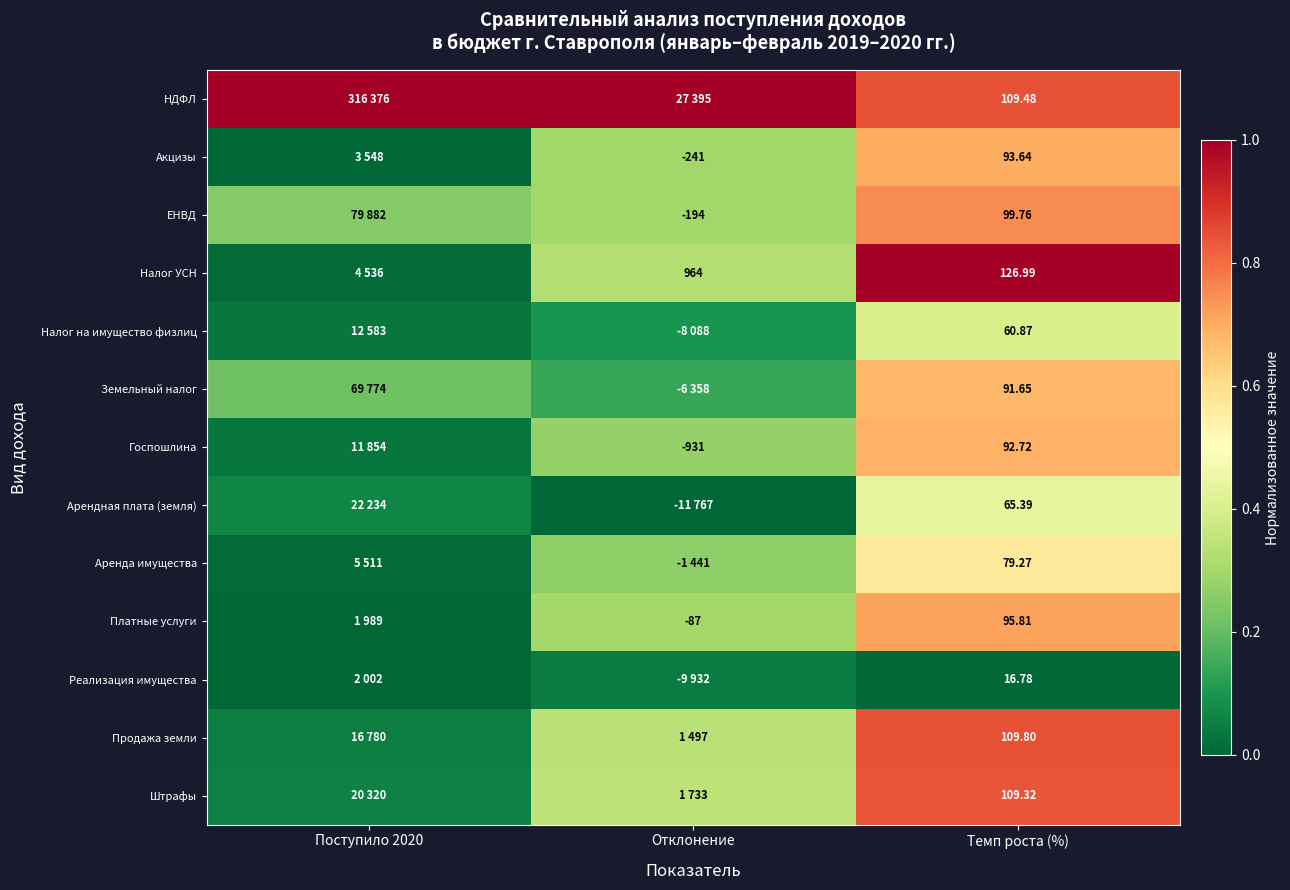

Rank the series at Темп роста (%) from highest to lowest value.

Налог УСН, Продажа земли, НДФЛ, Штрафы, ЕНВД, Платные услуги, Акцизы, Госпошлина, Земельный налог, Аренда имущества, Арендная плата (земля), Налог на имущество физлиц, Реализация имущества